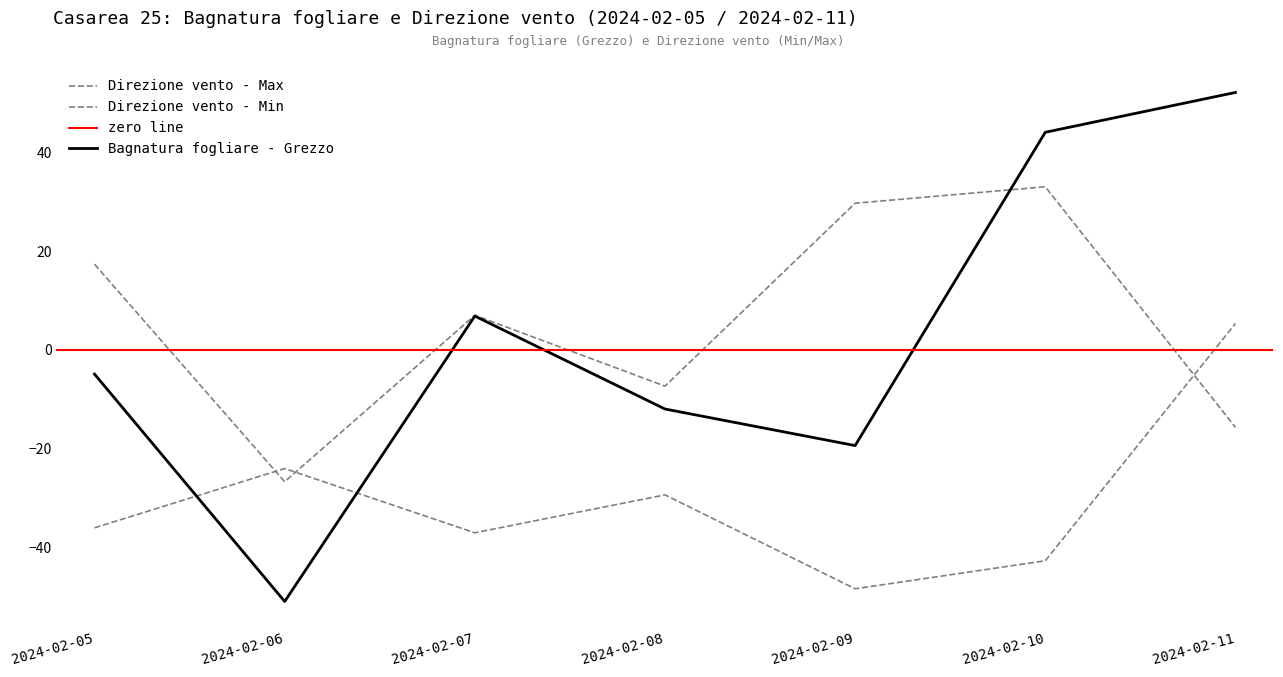

At which category is the sum across all series the highest?

2024-02-11